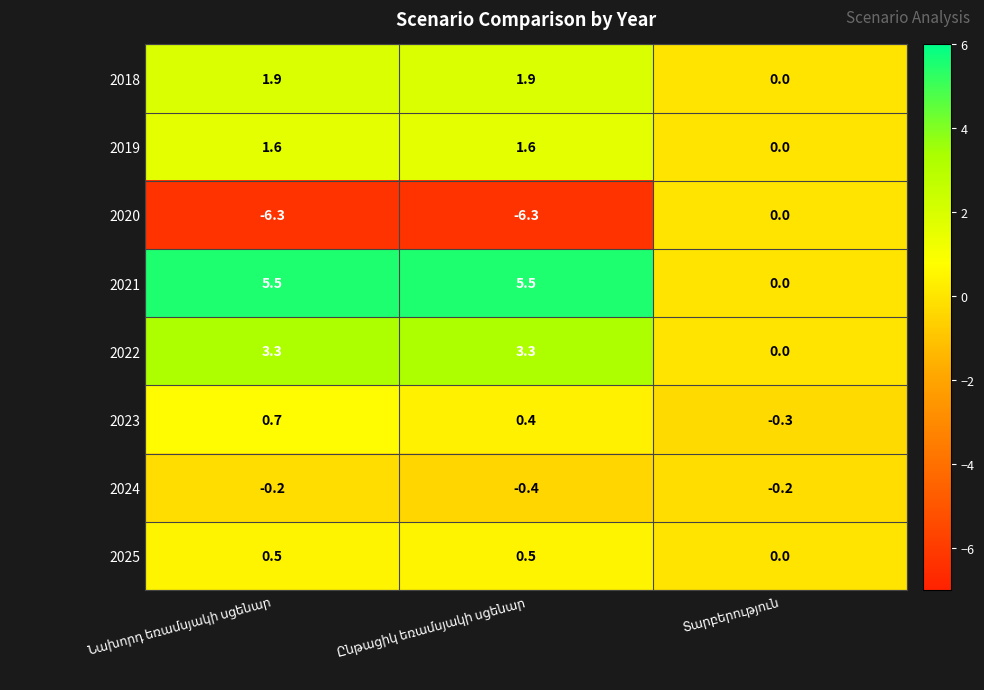

What is the average value of the 2022 series?

2.2